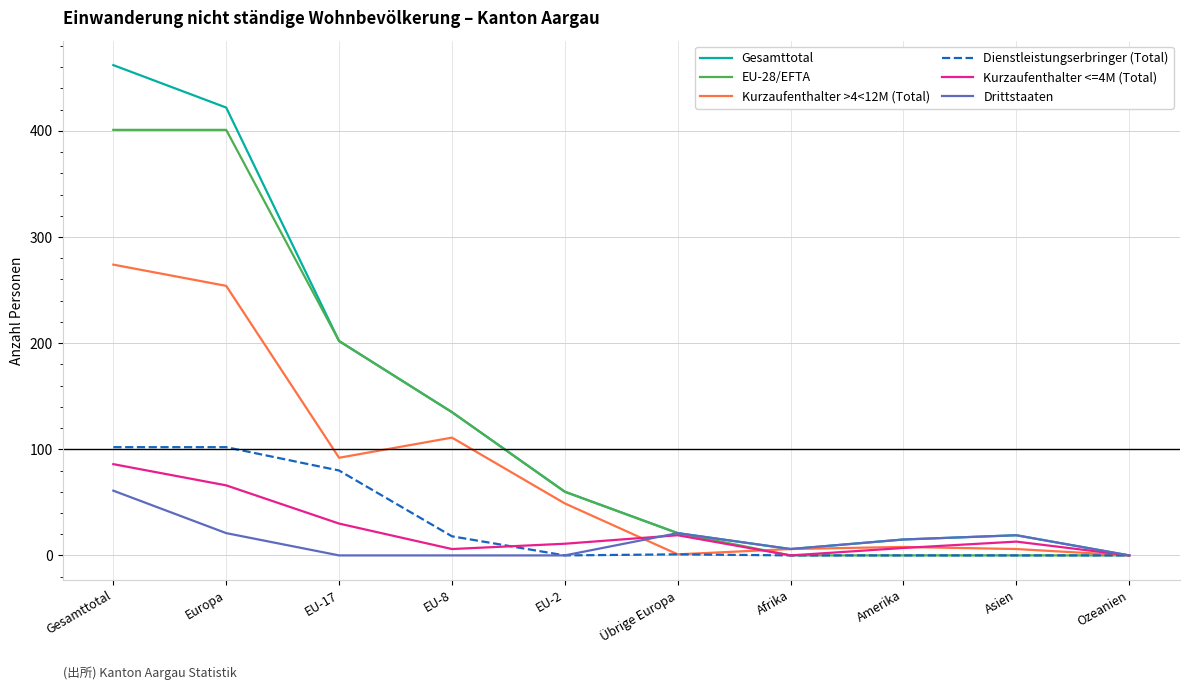

What is the difference between the maximum and minimum values in the Gesamttotal series?

462